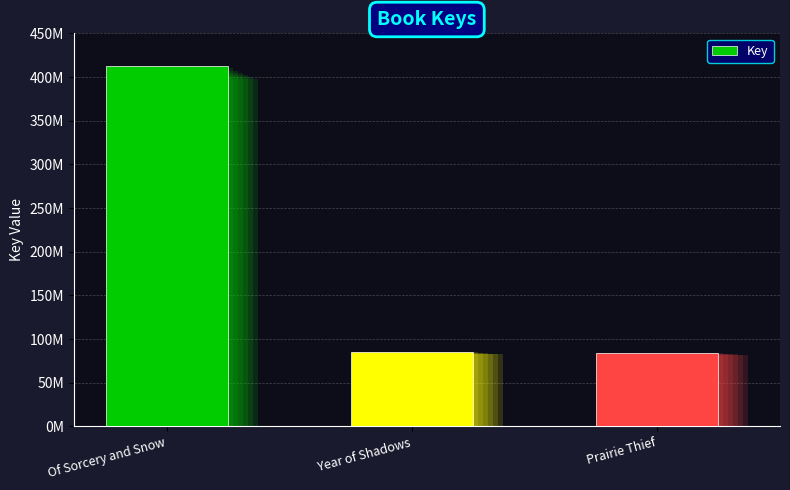

At which label does the data first exceed 85440479?

Of Sorcery and Snow